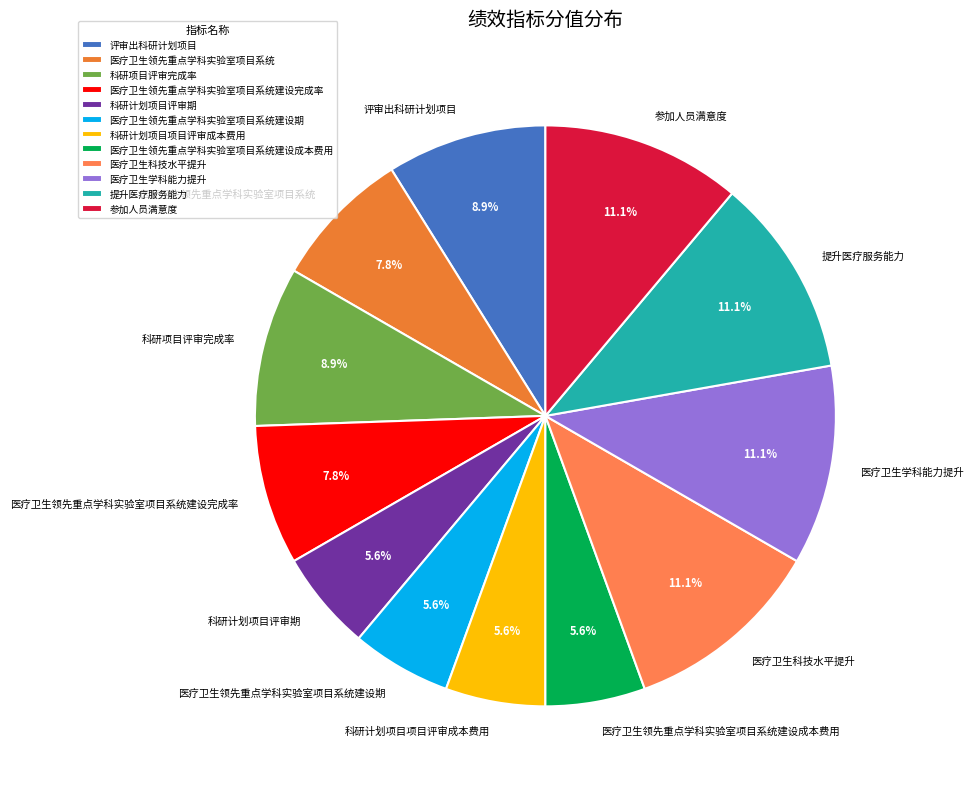

To the nearest percent, what is the difference between the 医疗卫生领先重点学科实验室项目系统建设完成率 and 医疗卫生领先重点学科实验室项目系统建设期 slice percentages?

2%